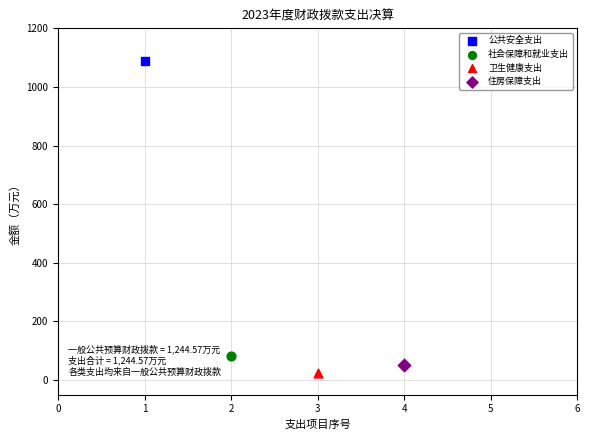

Which series reaches the minimum Y coordinate?

卫生健康支出